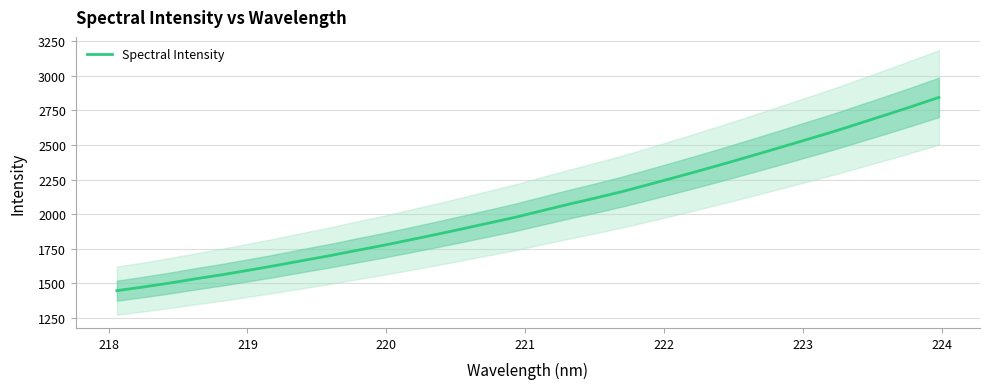

What is the lowest value of the Spectral Intensity series?

1448.3